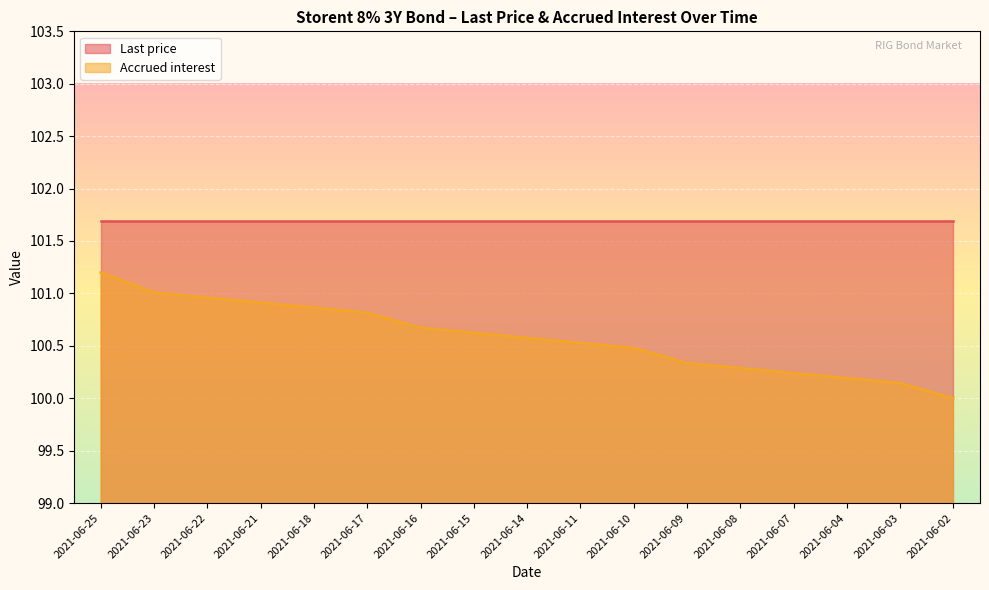

How many lines are shown in the chart?

2